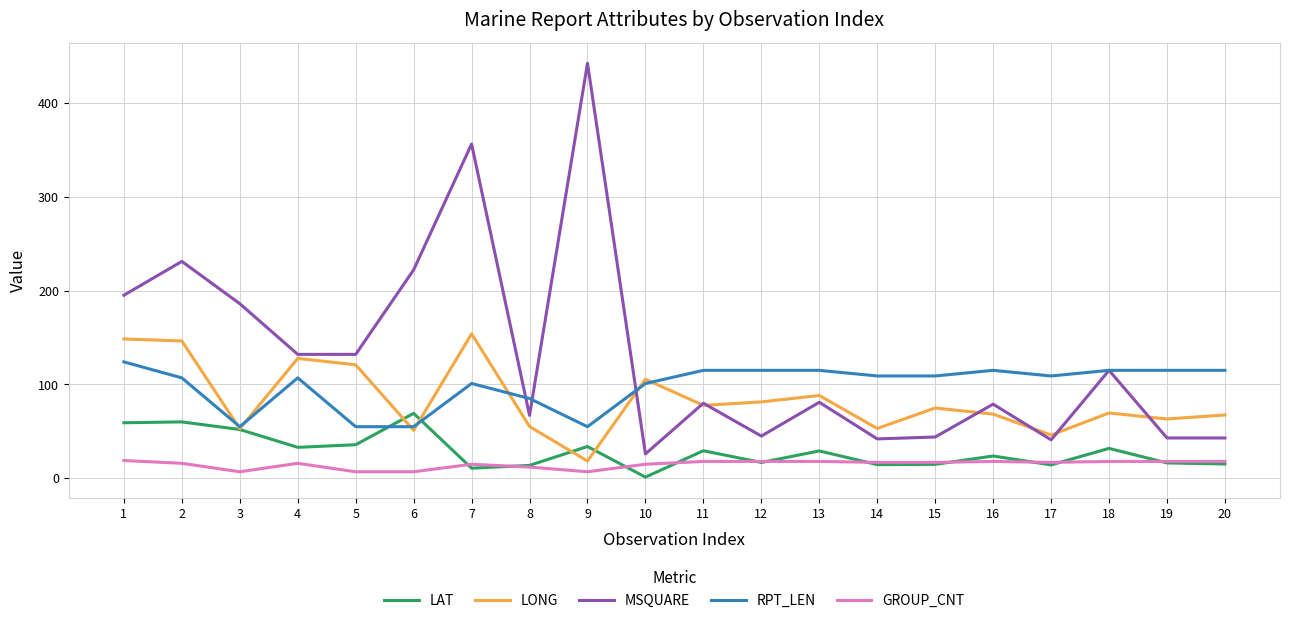

True or false: RPT_LEN and GROUP_CNT cross at least once.

False